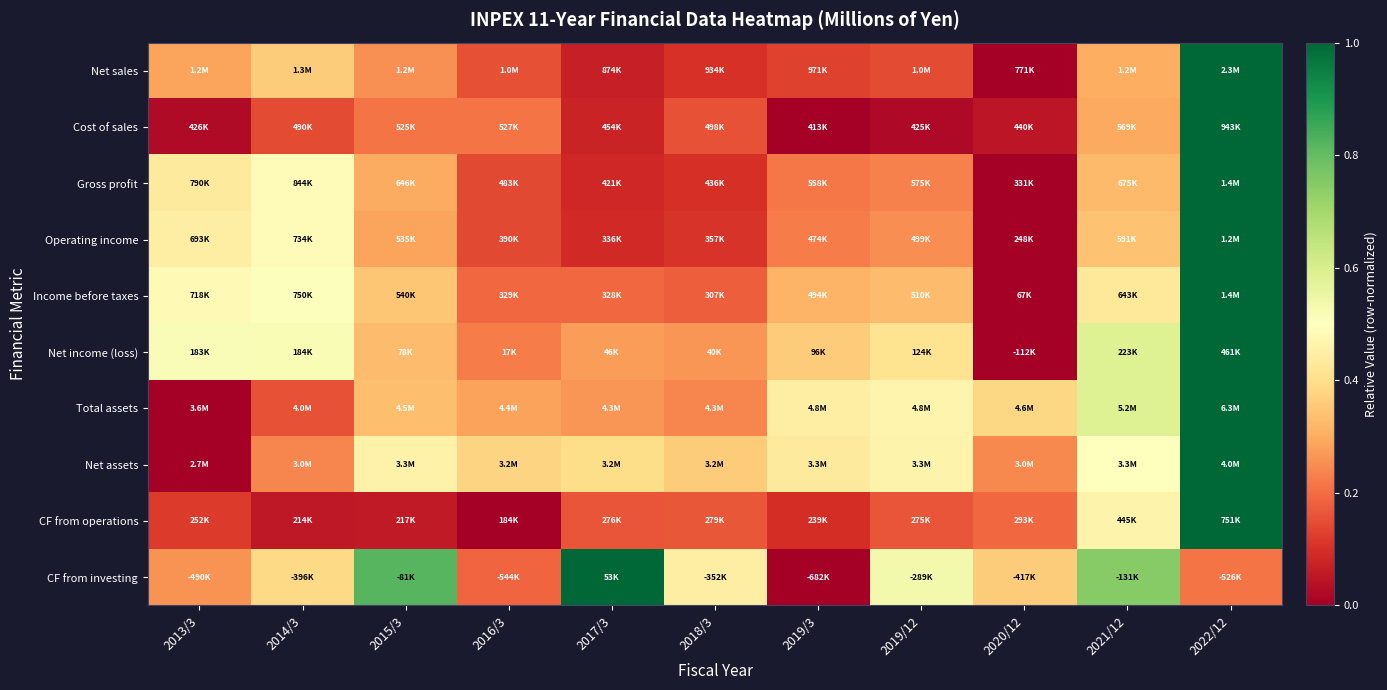

What is the maximum value shown in the chart?

1.0